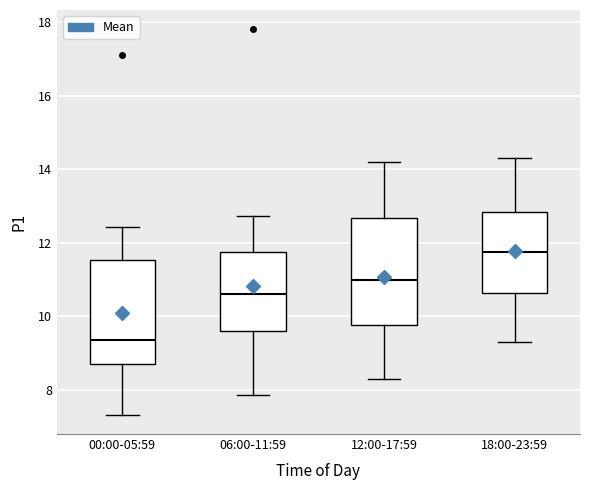

Reading left to right, transcribe this box plot: for each box, give where its median line is, the range the box spans, and where its two whiskers end, as read against the y-axis. The values are not printed on the chart, so give them approximately, as read against the axis.

00:00-05:59: median 9.4, box 8.6 to 11.6, whiskers 7.4 to 12.4
06:00-11:59: median 10.6, box 9.6 to 11.8, whiskers 7.8 to 12.8
12:00-17:59: median 11.0, box 9.8 to 12.6, whiskers 8.4 to 14.2
18:00-23:59: median 11.8, box 10.6 to 12.8, whiskers 9.4 to 14.4